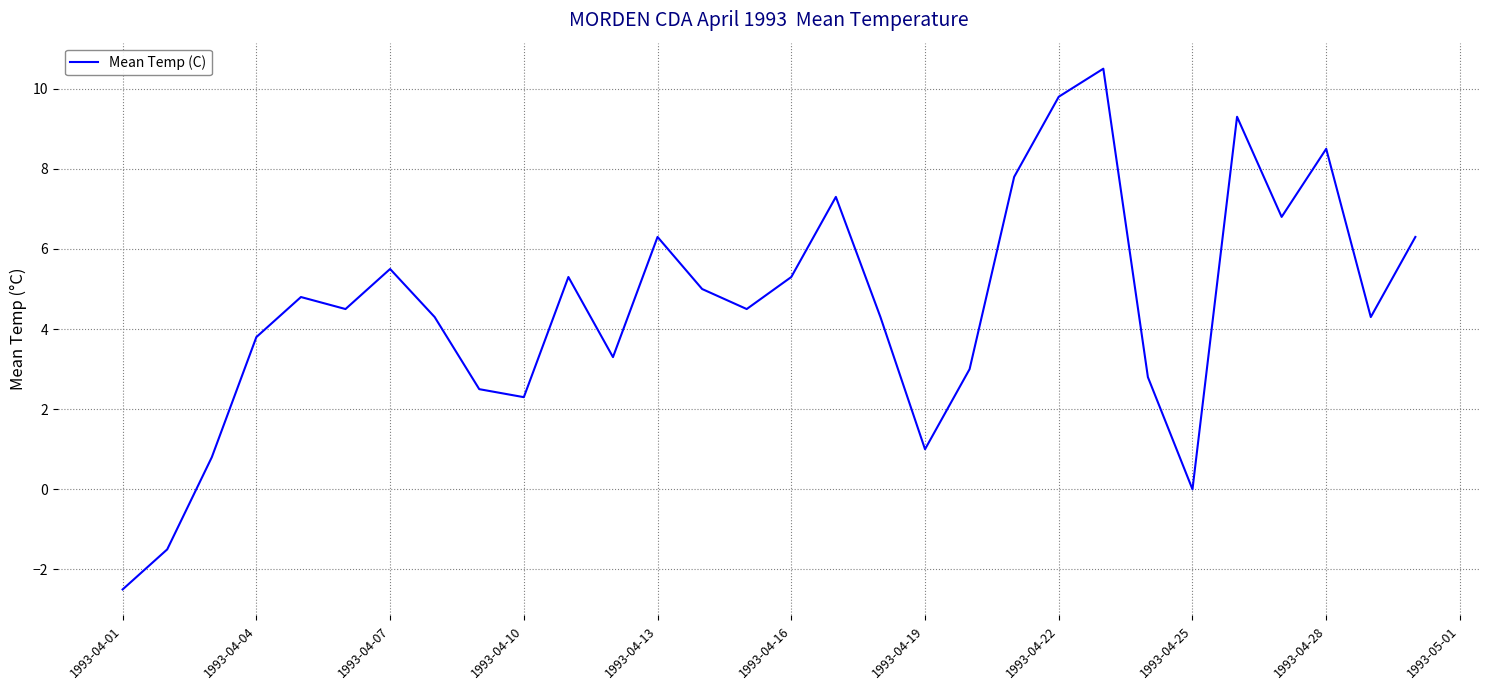

What is the difference between the maximum and second lowest values?

12.0